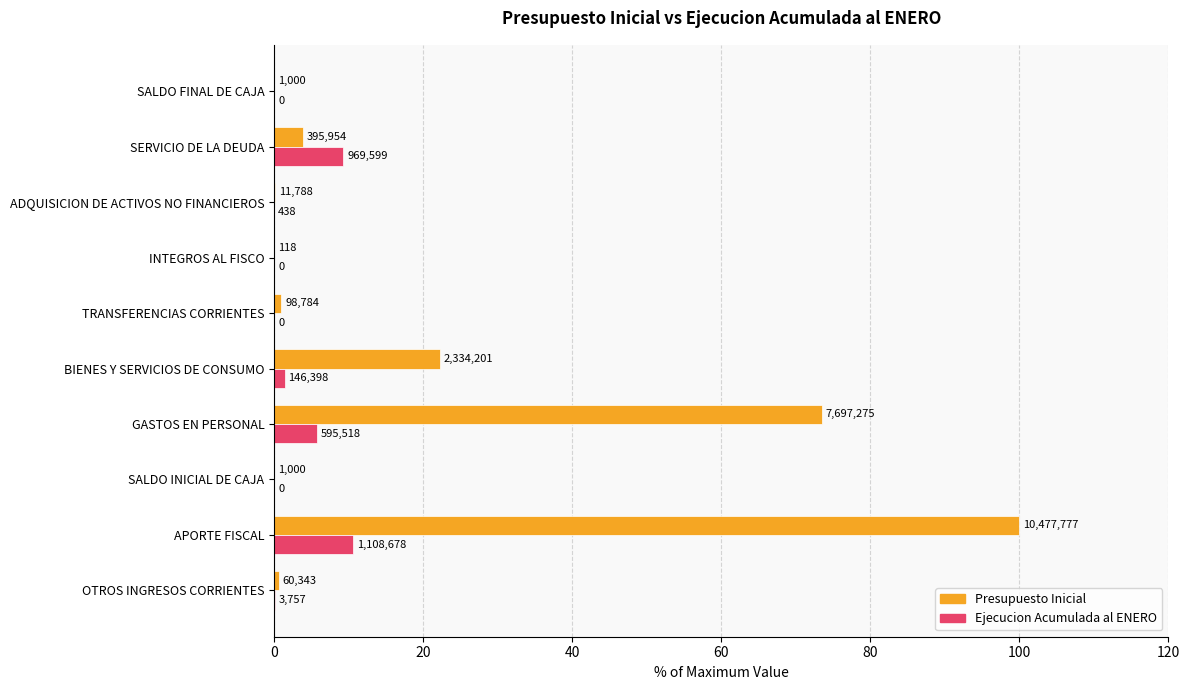

What are all the series names shown in the legend?

Presupuesto Inicial, Ejecucion Acumulada al ENERO